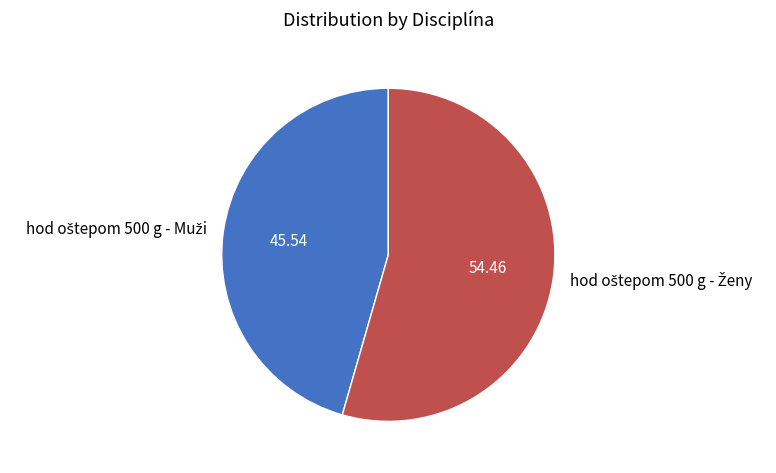

Is there a majority slice in this chart?

Yes